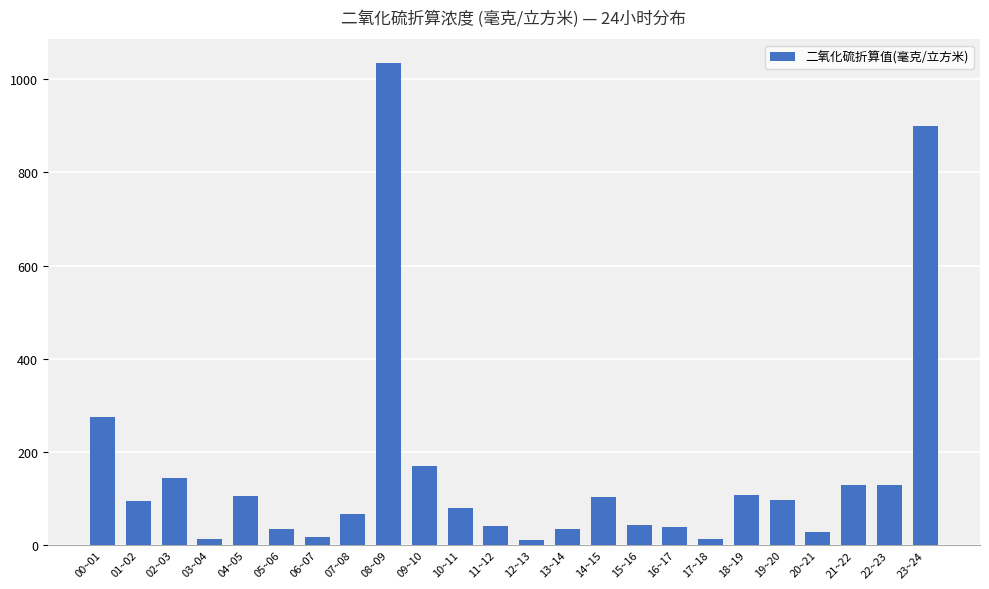

The value at 08~09 is 1729.1. True or false?

False